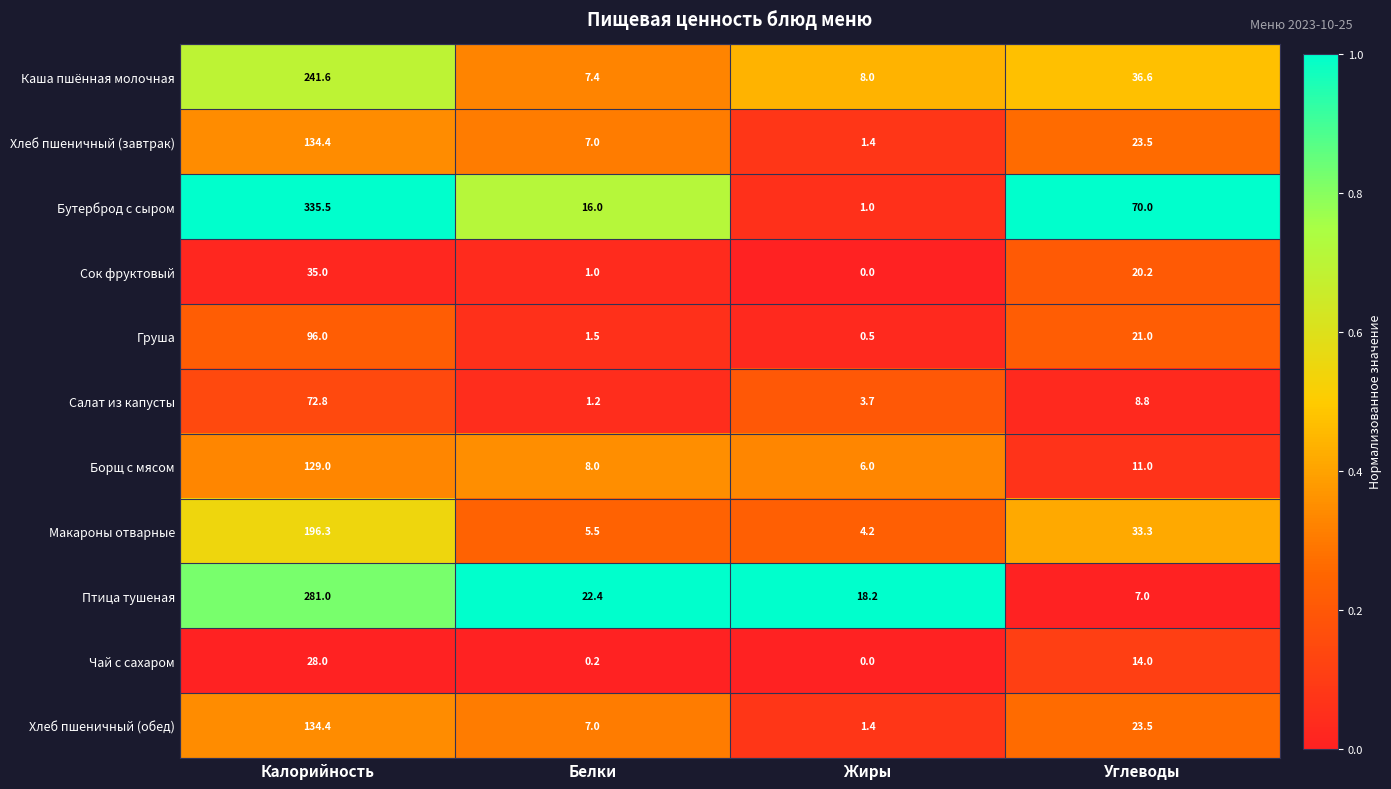

Rank the categories by Птица тушеная value from highest to lowest.

Калорийность, Белки, Жиры, Углеводы